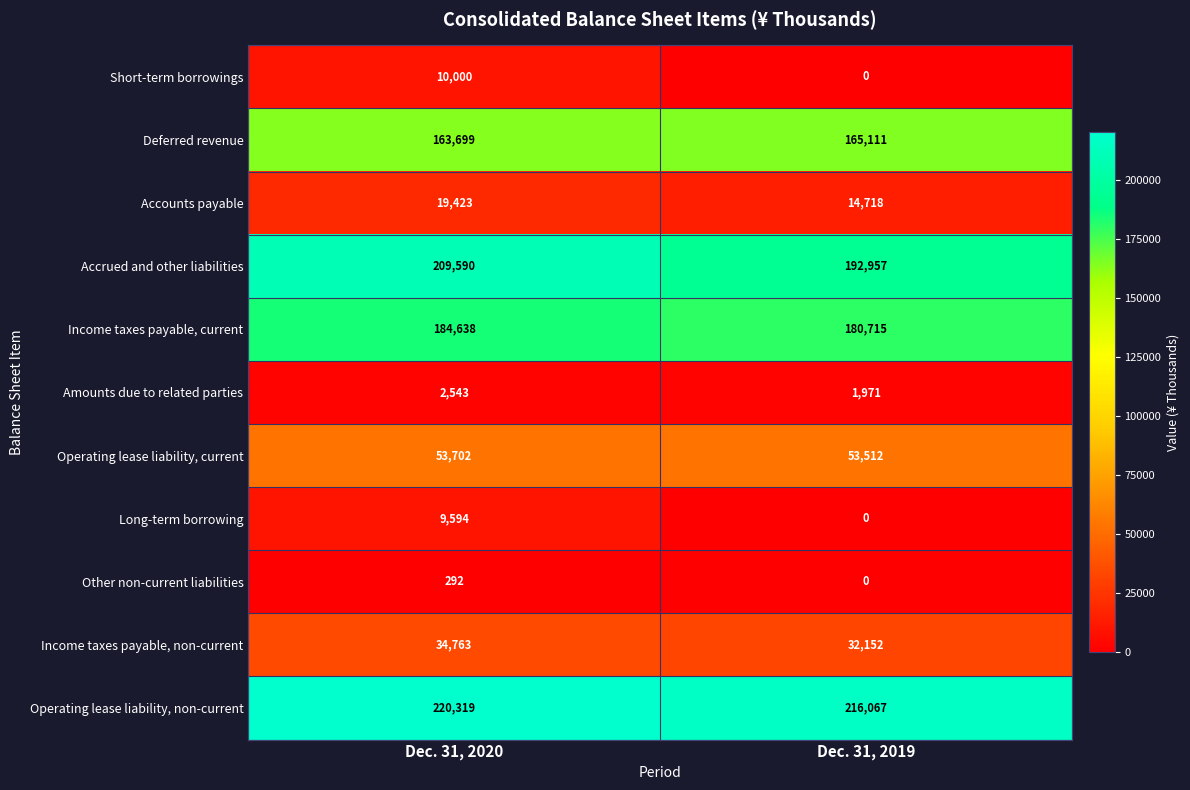

Reading left to right, transcribe all the data shown in this chart.

Short-term borrowings: 10000	0
Deferred revenue: 163699	165111
Accounts payable: 19423	14718
Accrued and other liabilities: 209590	192957
Income taxes payable, current: 184638	180715
Amounts due to related parties: 2543	1971
Operating lease liability, current: 53702	53512
Long-term borrowing: 9594	0
Other non-current liabilities: 292	0
Income taxes payable, non-current: 34763	32152
Operating lease liability, non-current: 220319	216067